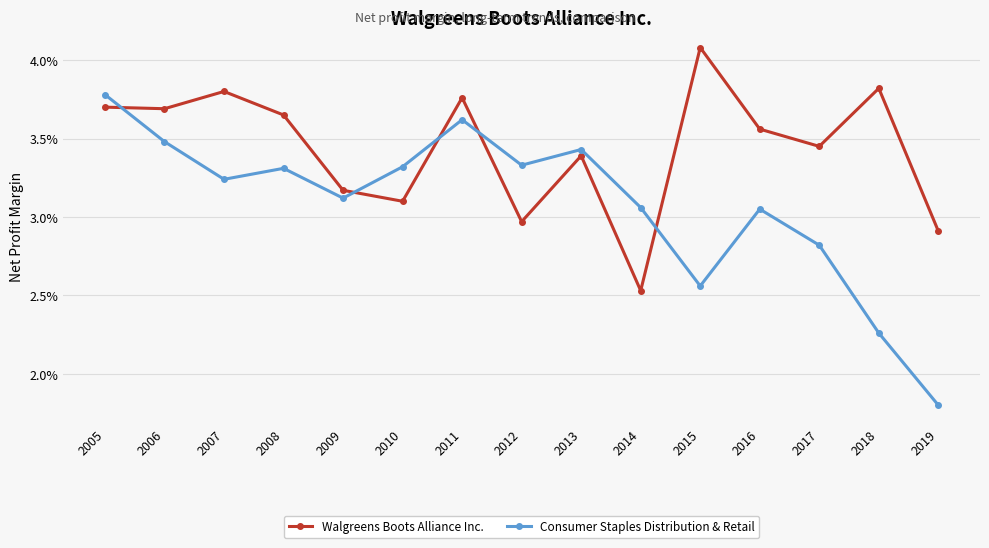

Is this an area chart (filled region under the line)?

No